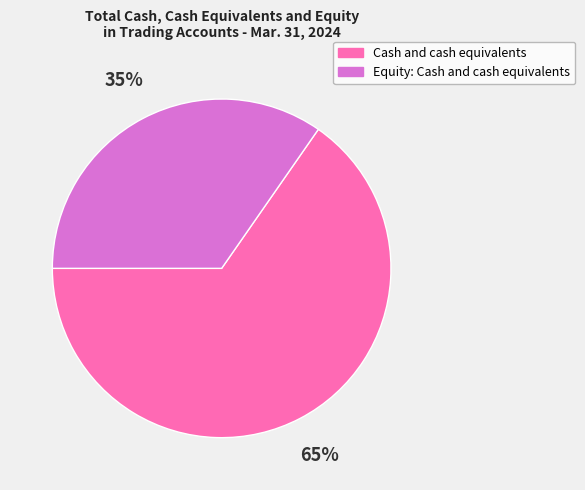

Rank the categories by value from highest to lowest.

Cash and cash equivalents, Equity: Cash and cash equivalents